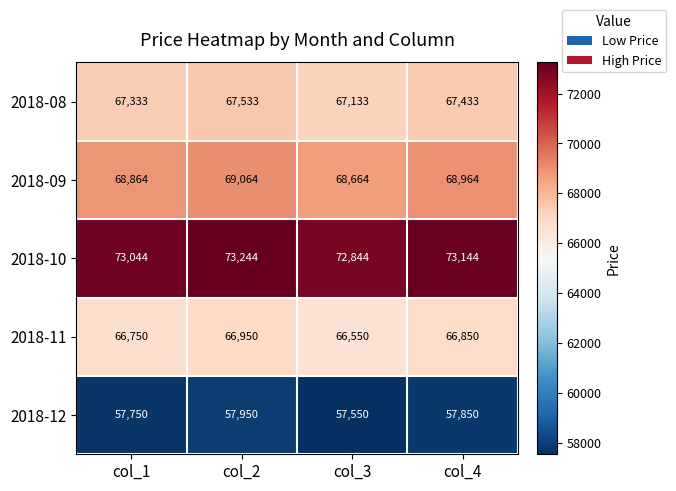

At which label does 2018-12 first exceed 57850?

col_2